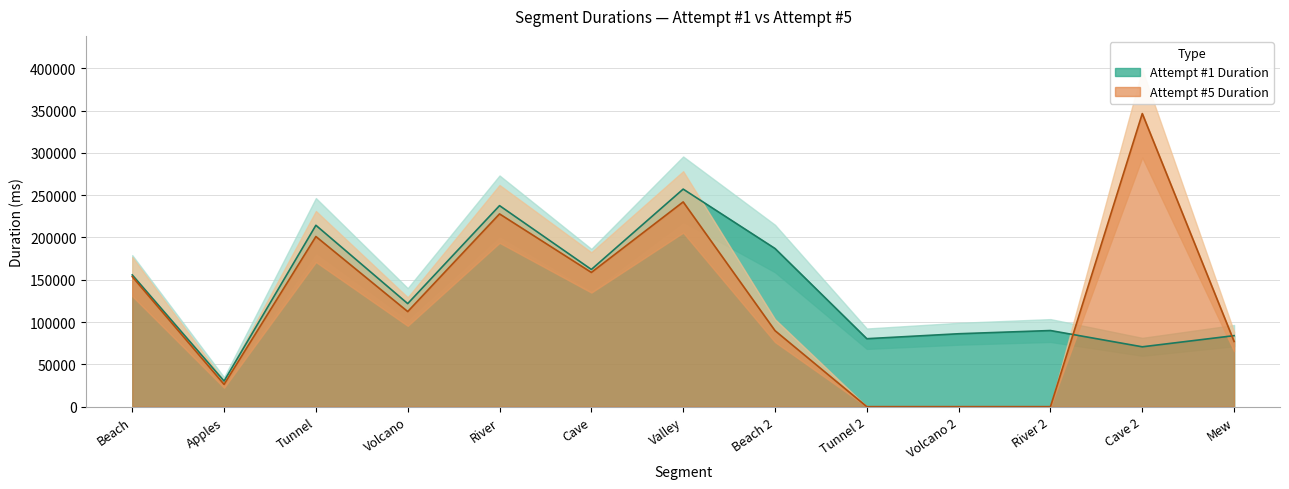

At which category does Attempt #5 Duration reach its first local valley?

Apples